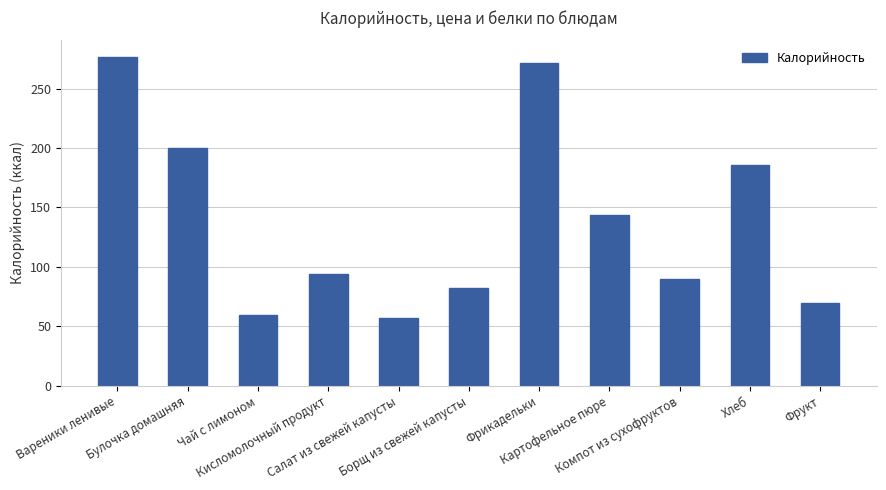

Reading left to right, transcribe all the data shown in this chart.

Вареники ленивые=276.7	Булочка домашняя=200.1	Чай с лимоном=59.3	Кисломолочный продукт=94.1	Салат из свежей капусты=56.6	Борщ из свежей капусты=82.3	Фрикадельки=271.9	Картофельное пюре=143.7	Компот из сухофруктов=90.0	Хлеб=185.4	Фрукт=69.3